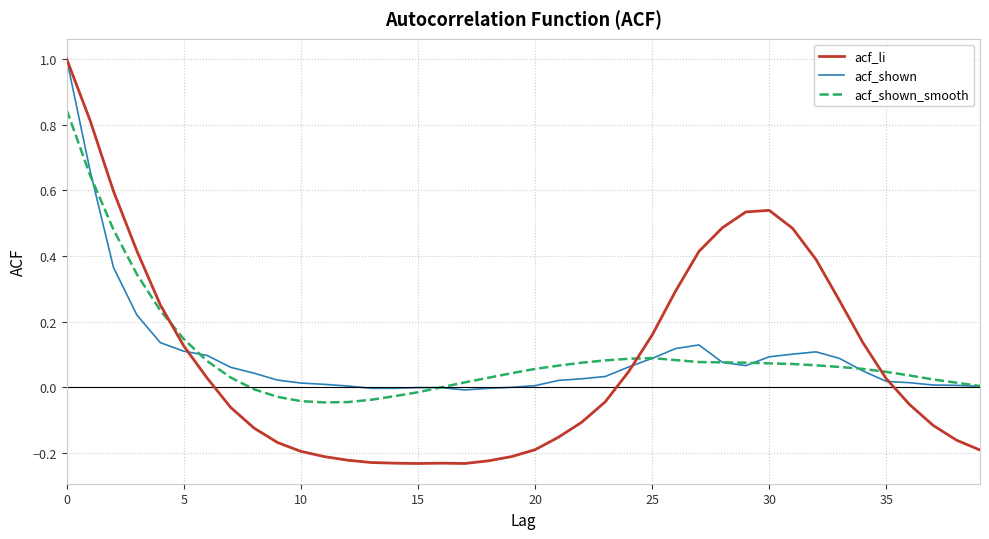

Which series has the widest spread of values?

acf_li